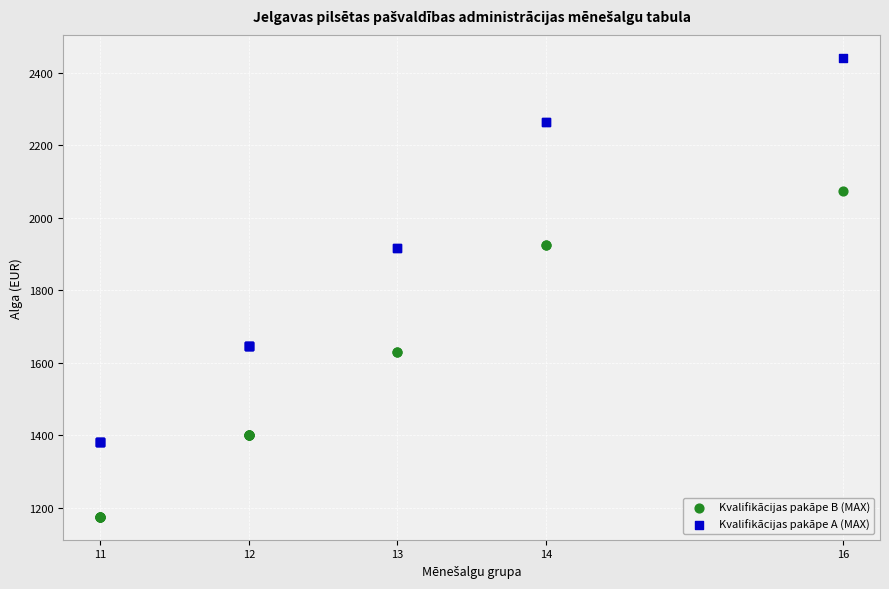

Which series has the largest Y range (max minus min)?

Kvalifikācijas pakāpe A (MAX)